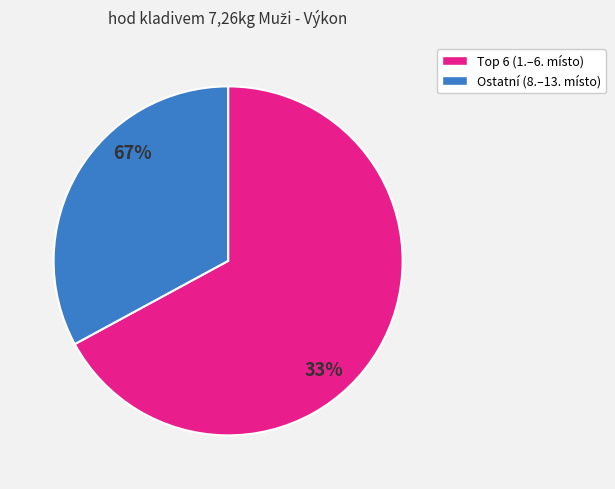

Do Bordovský Adam and Vilček Martin together represent more than half of the pie?

No